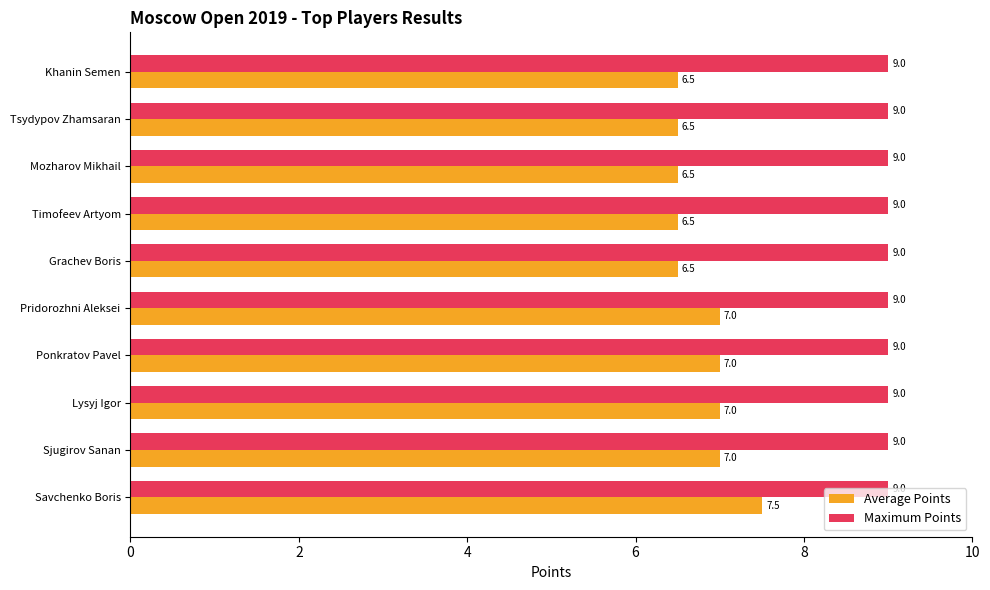

At which category is the sum across all series the highest?

Savchenko Boris